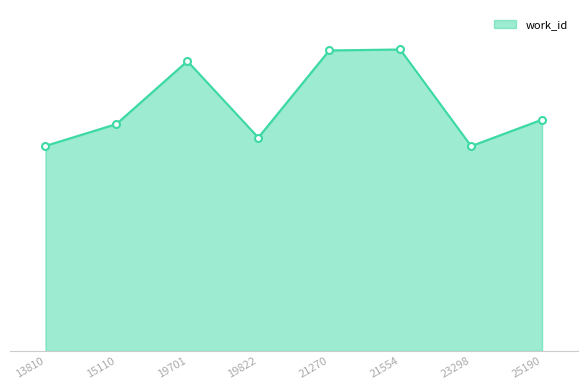

Does the chart have visible grid lines?

No